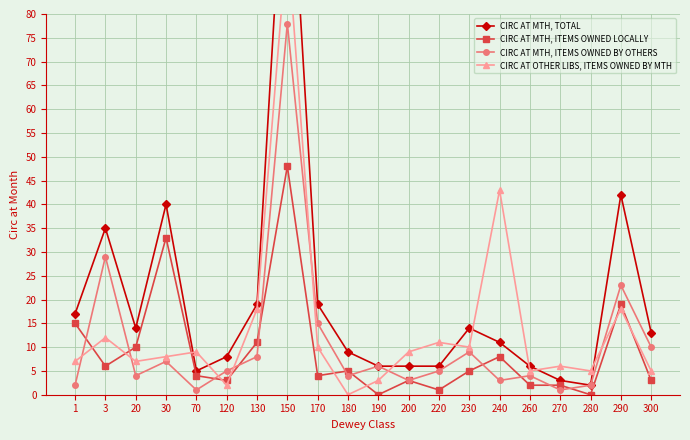

At which category is the sum across all series the highest?

150